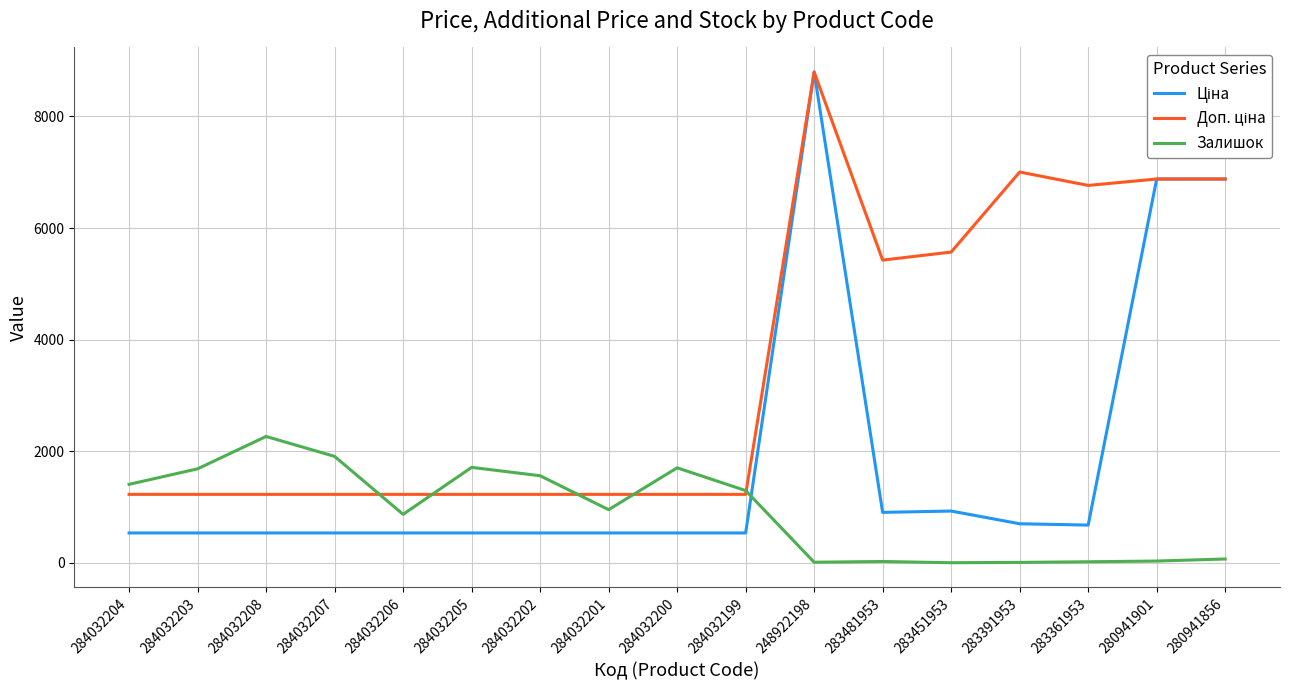

Which label corresponds to the largest value in the chart?

248922198